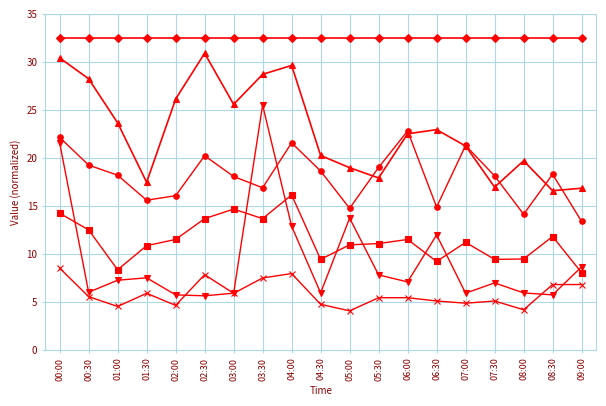

How many categories are shown in the chart?

19